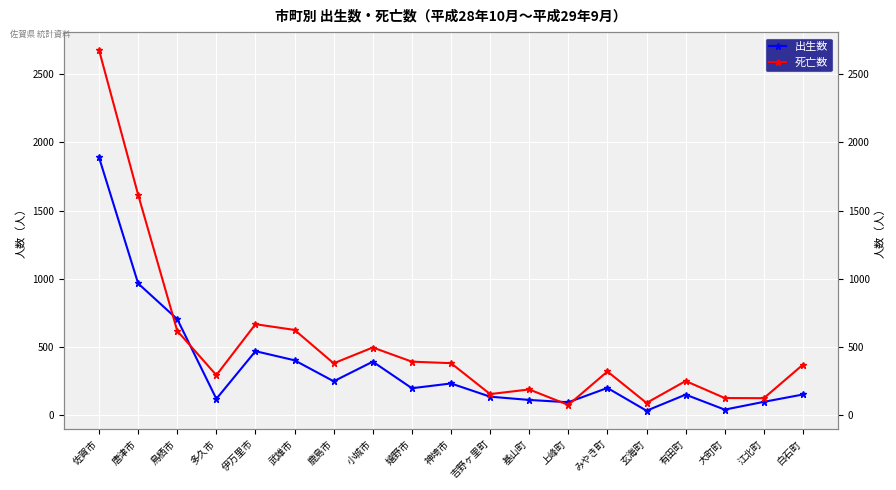

Which series changed the most between 神埼市 and 江北町?

死亡数